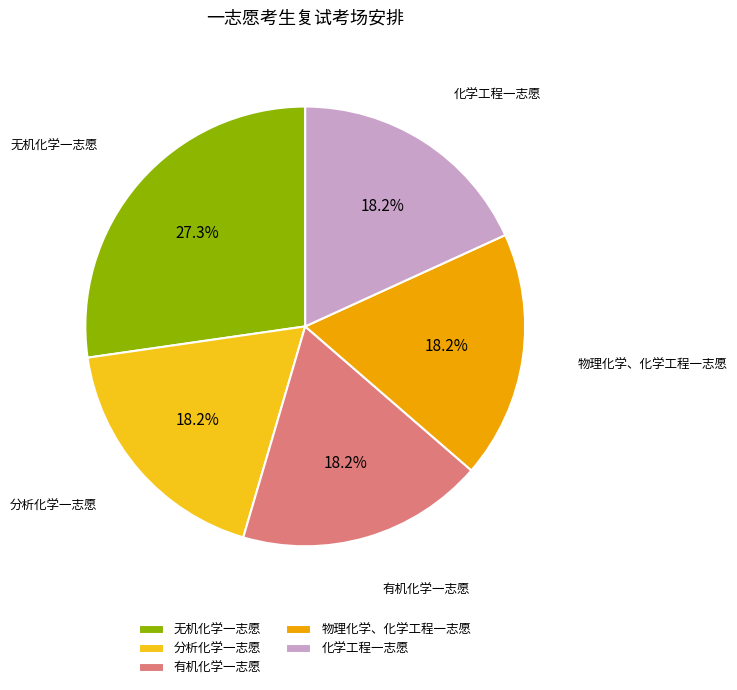

What is the ratio of the value at 无机化学一志愿 to the value at 分析化学一志愿?

1.5